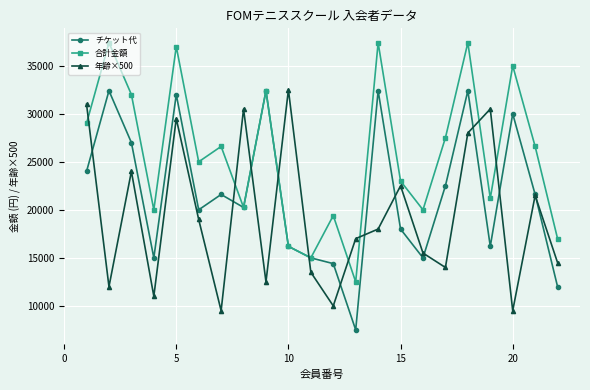

What is the difference between the maximum and minimum values in the チケット代 series?

24900